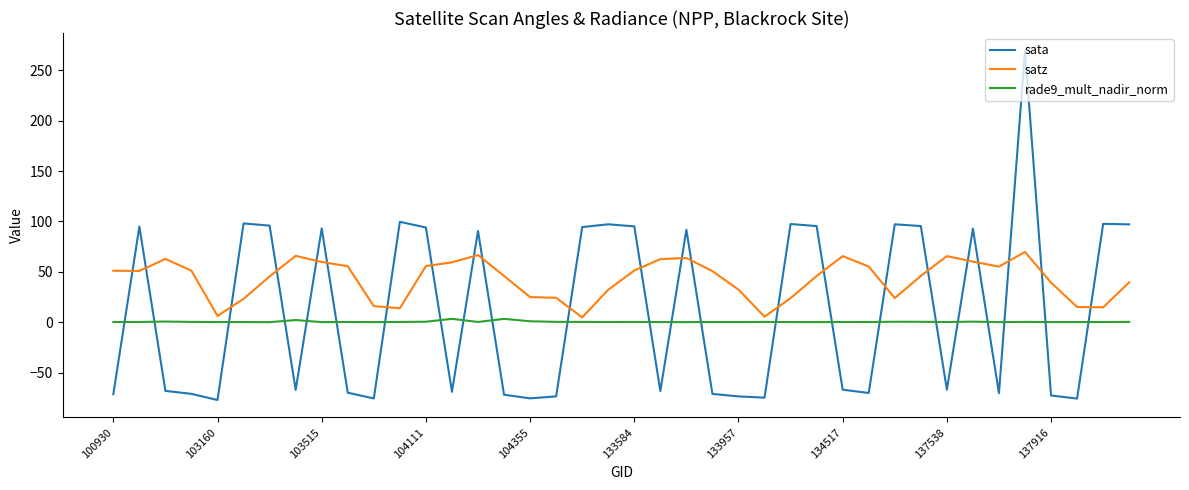

Which series has the widest spread of values?

sata